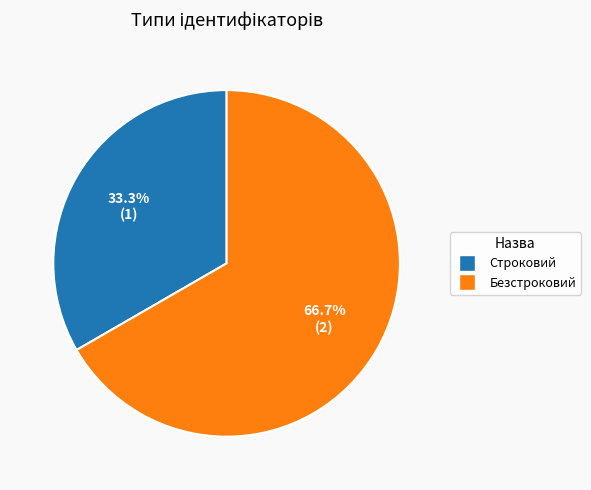

Approximately how many times larger is the value at Безстроковий compared to Строковий?

2.0